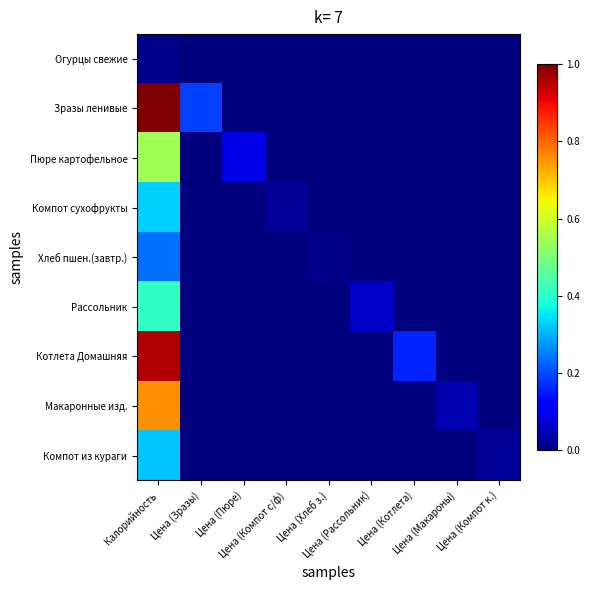

How many data points does each series have?

9